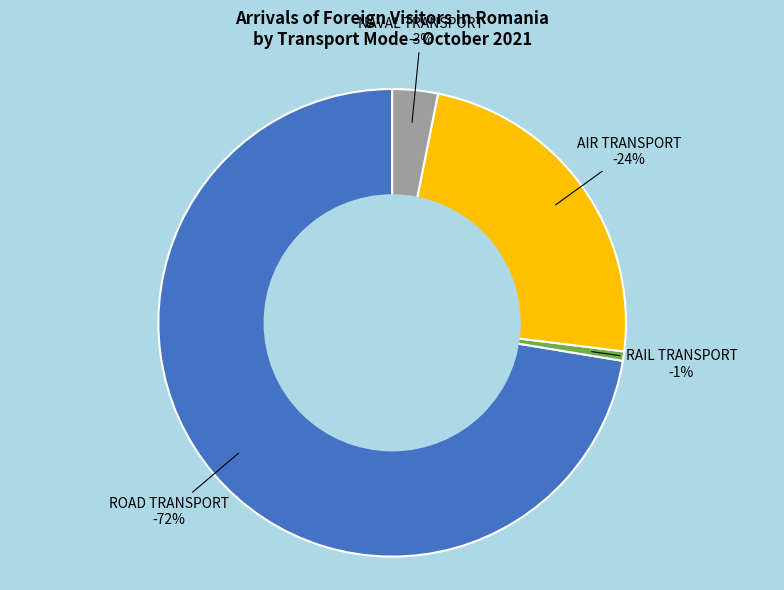

Rank the categories by value from lowest to highest.

RAIL TRANSPORT, NAVAL TRANSPORT, AIR TRANSPORT, ROAD TRANSPORT